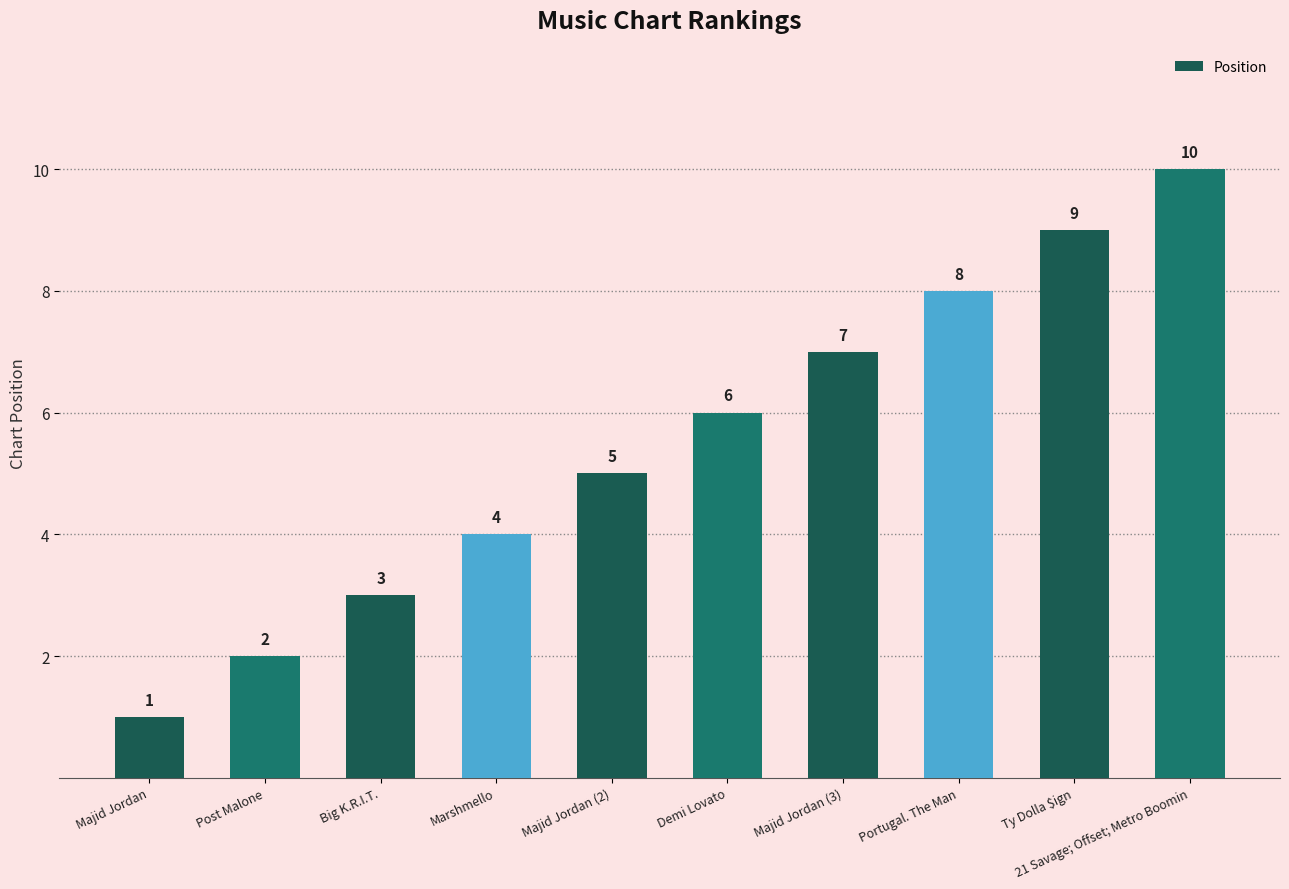

What is the label of the 5th bar from the left?

Majid Jordan (2)